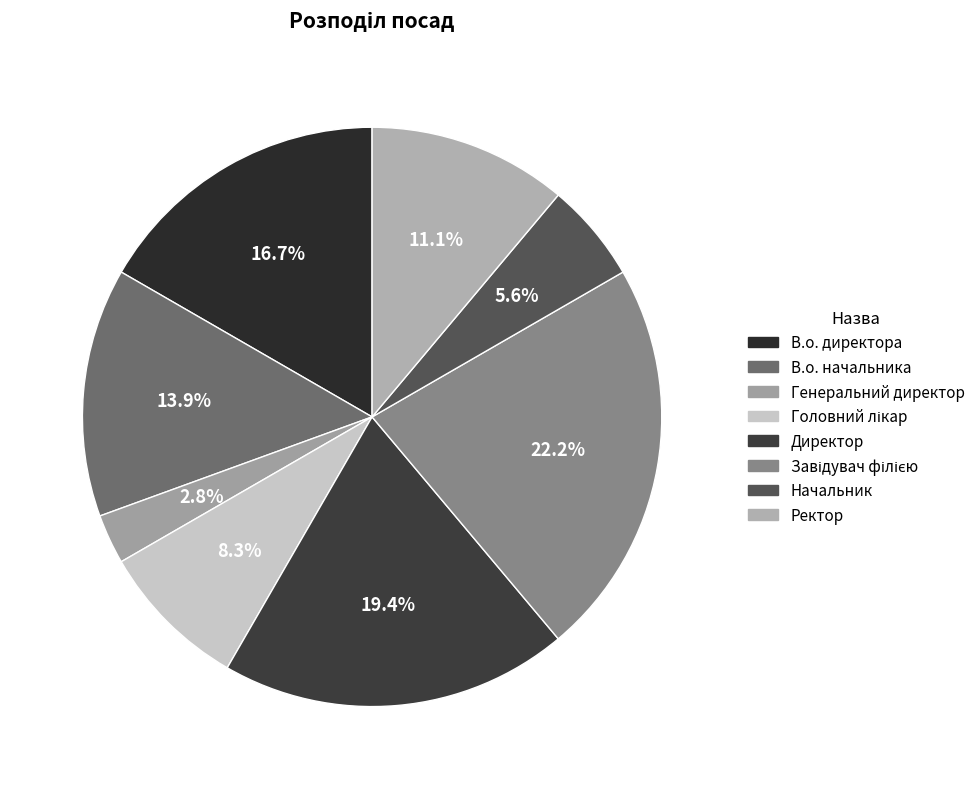

To the nearest percent, what portion does Головний лікар represent?

8%